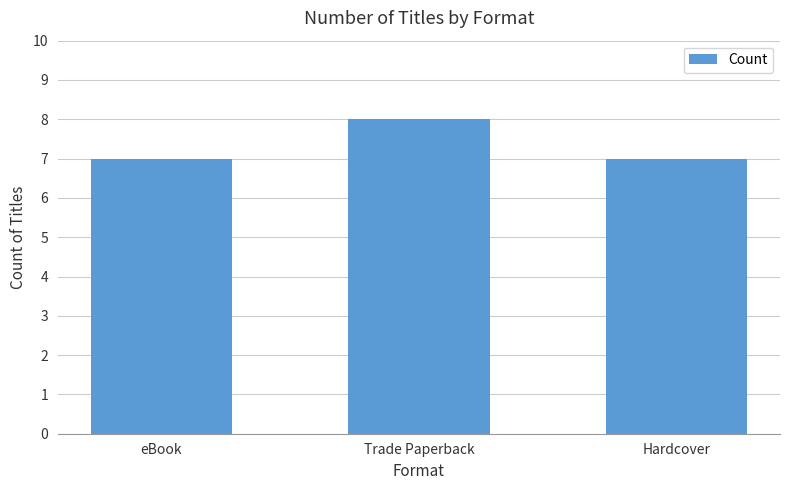

How many distinct data groups are displayed?

1